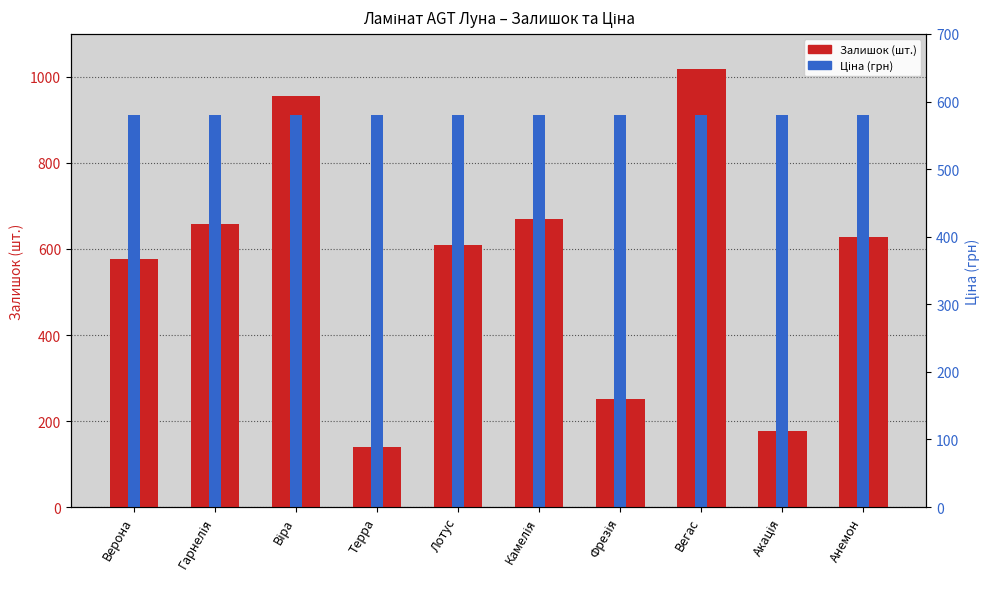

Reading left to right, list all the values displayed in this chart.

Залишок (шт.): Верона=577.0	Гарнелія=657.0	Віра=955.0	Терра=140.0	Лотус=610.0	Камелія=669.0	Фрезія=251.0	Вегас=1018.0	Акація=177.0	Анемон=628.0
Ціна (грн): Верона=912.0	Гарнелія=912.0	Віра=912.0	Терра=912.0	Лотус=912.0	Камелія=912.0	Фрезія=912.0	Вегас=912.0	Акація=912.0	Анемон=912.0